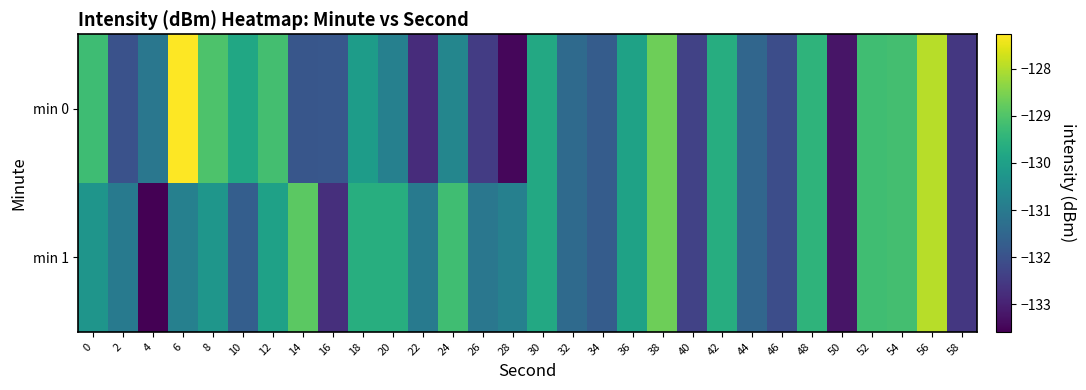

List the series in order of their overall mean, highest first.

min 1, min 0